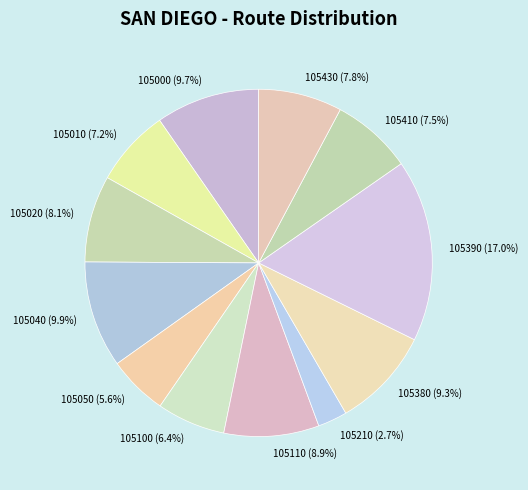

To the nearest percent, what is the average slice percentage?

8%